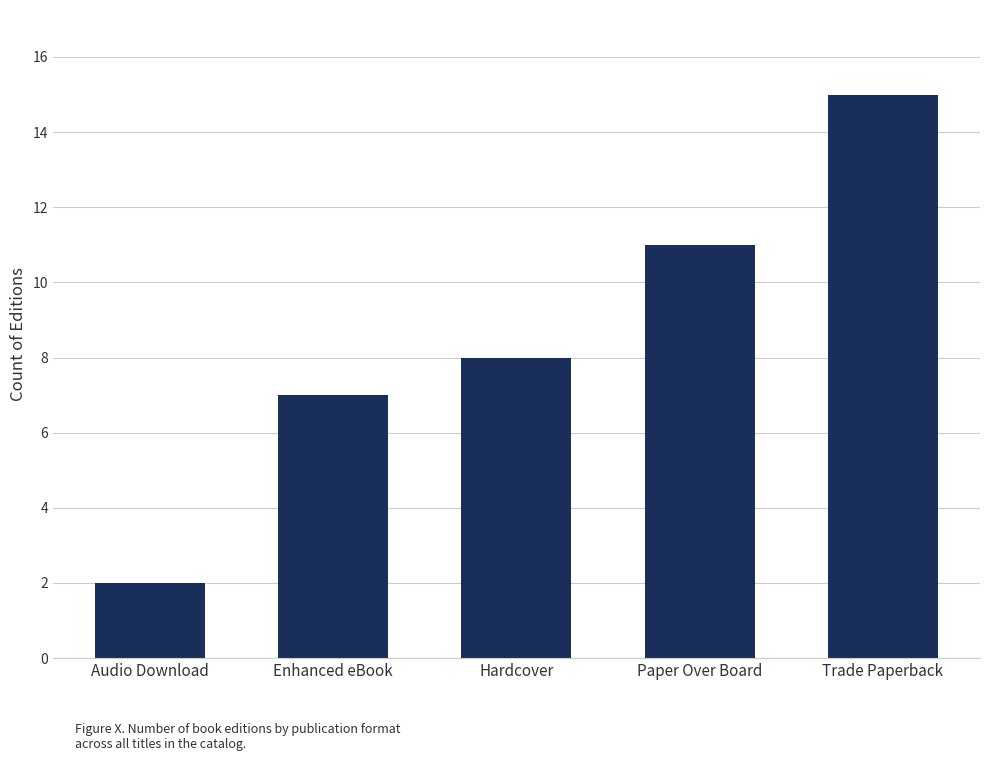

What position from the right is Enhanced eBook?

4